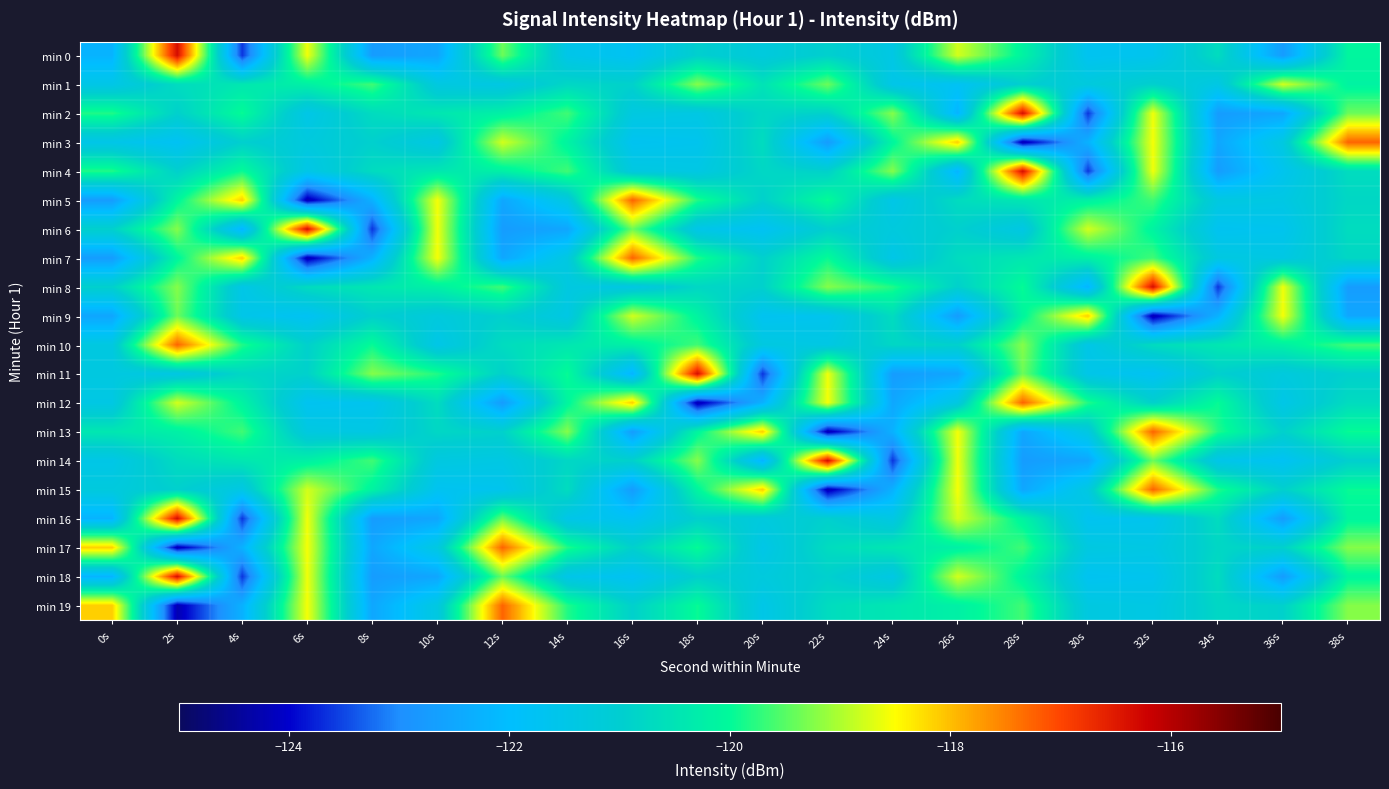

Rank the series at 28s from lowest to highest value.

min 3, min 14, min 13, min 15, min 6, min 1, min 5, min 7, min 0, min 16, min 18, min 9, min 8, min 17, min 19, min 11, min 10, min 12, min 2, min 4